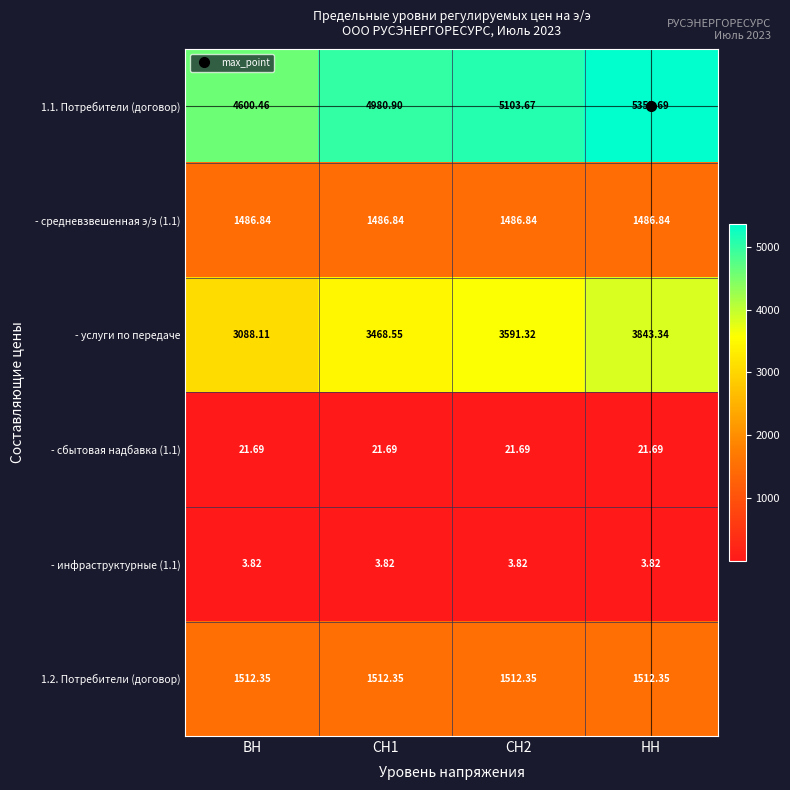

At which category is the sum across all series the highest?

НН